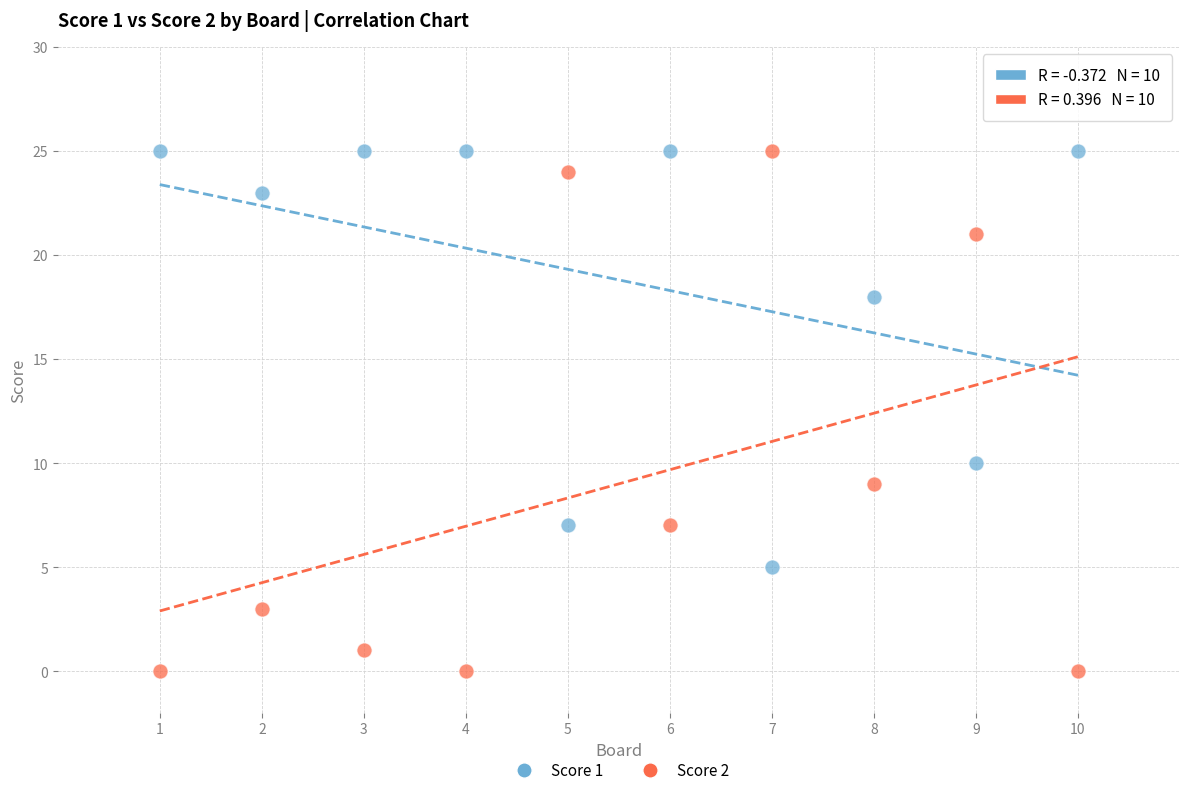

Which series has the largest Y range (max minus min)?

Score 2